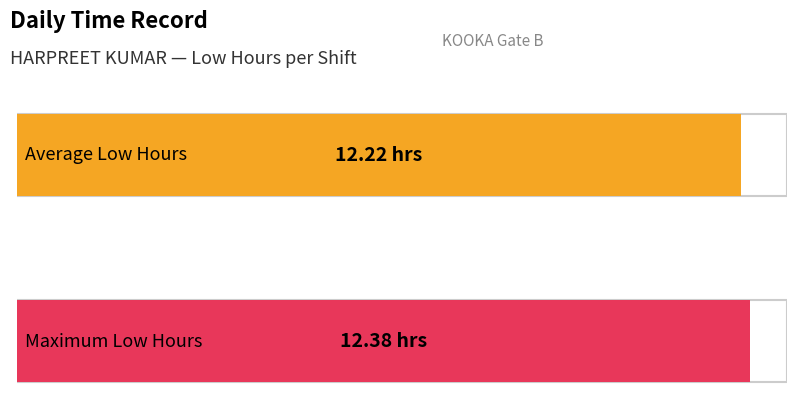

What is the average value?

12.2